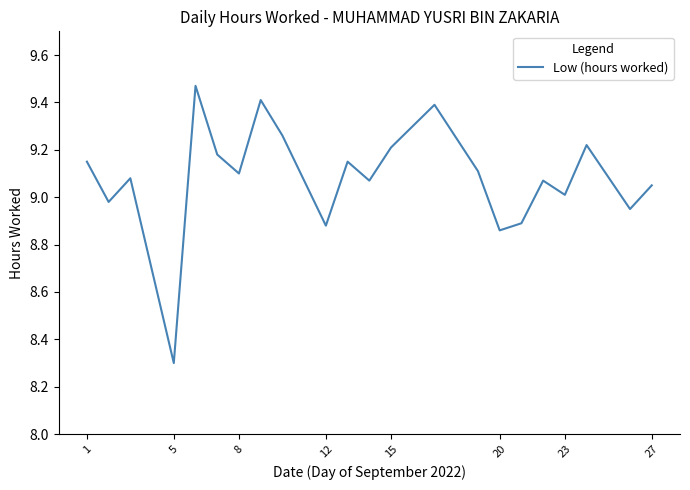

What is the smallest value displayed?

8.3